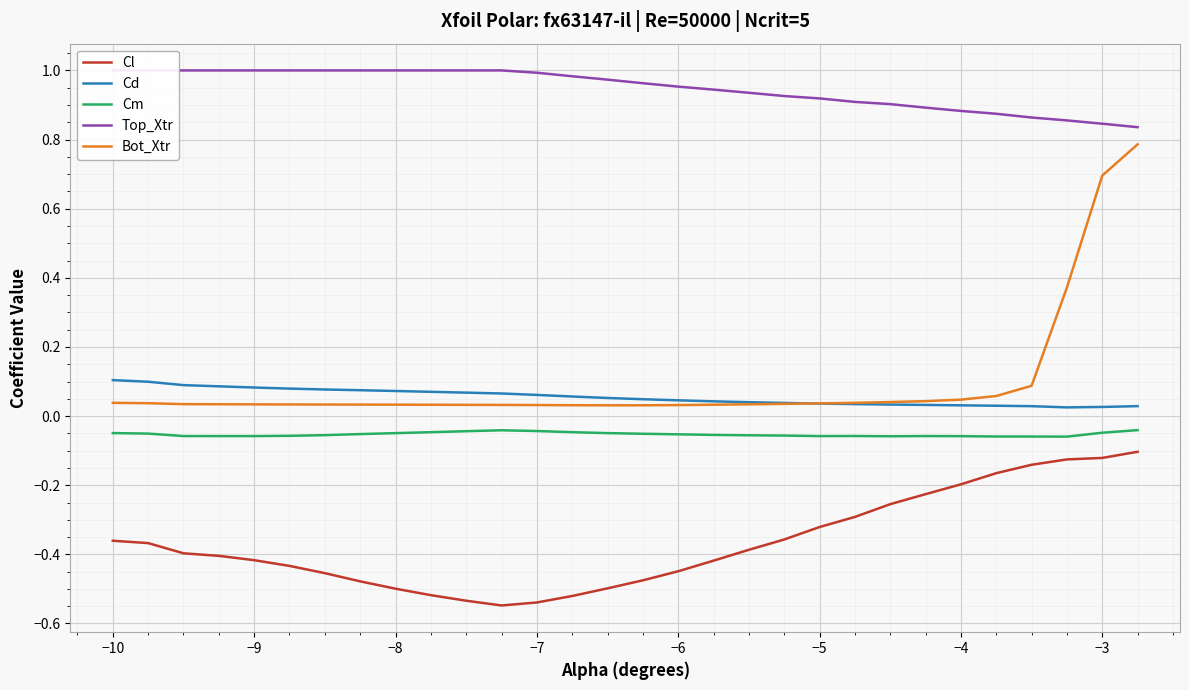

True or false: Cl has a value of -0.6 at −5.

False